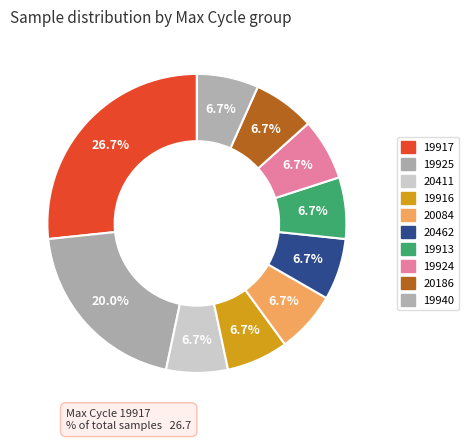

Is there a majority slice in this chart?

No